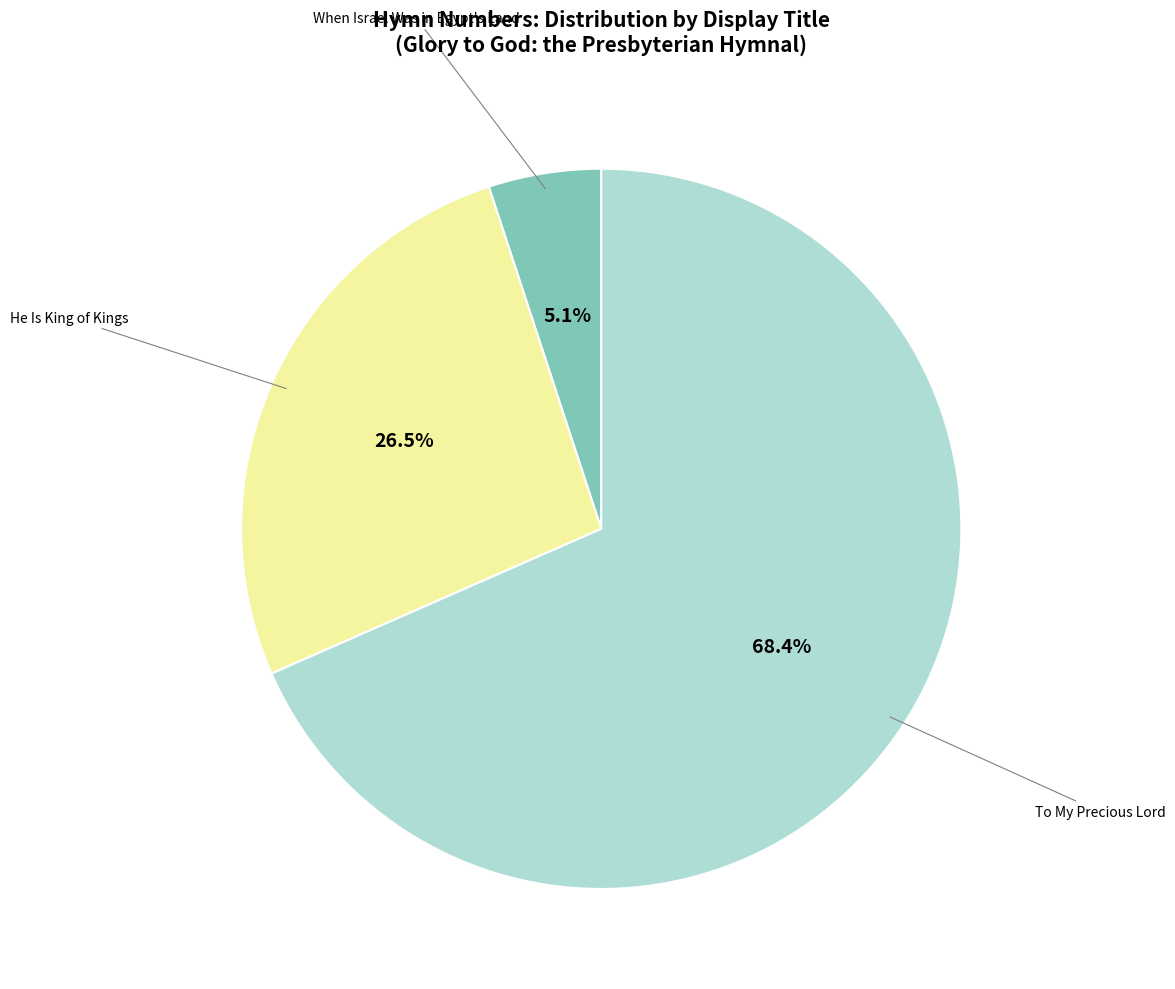

How many segments does this pie chart have?

3